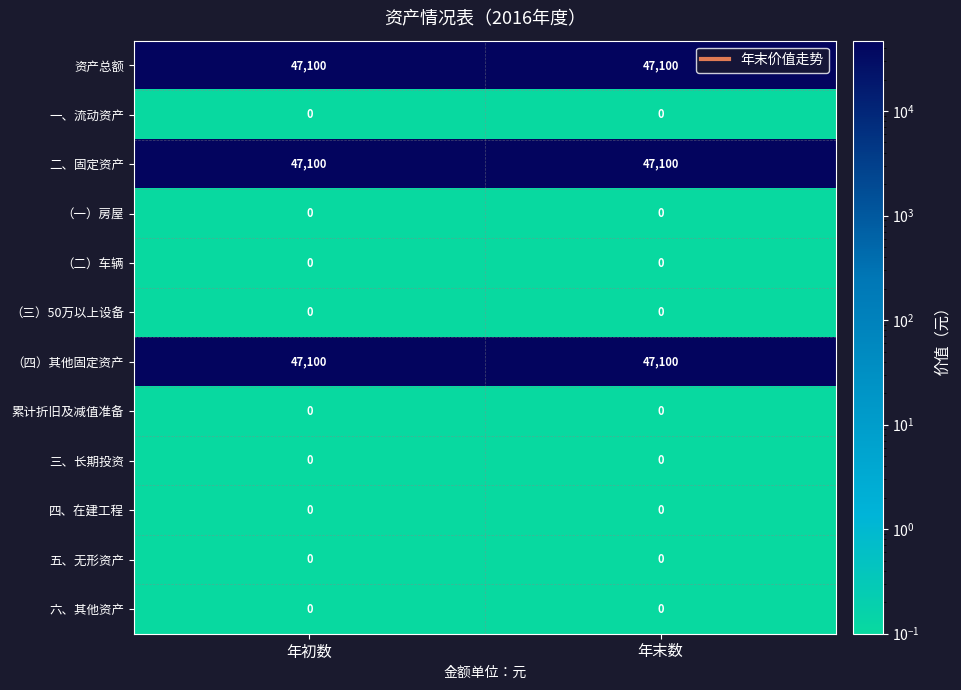

True or false: 六、其他资产 has a value of 0 at 年初数.

True